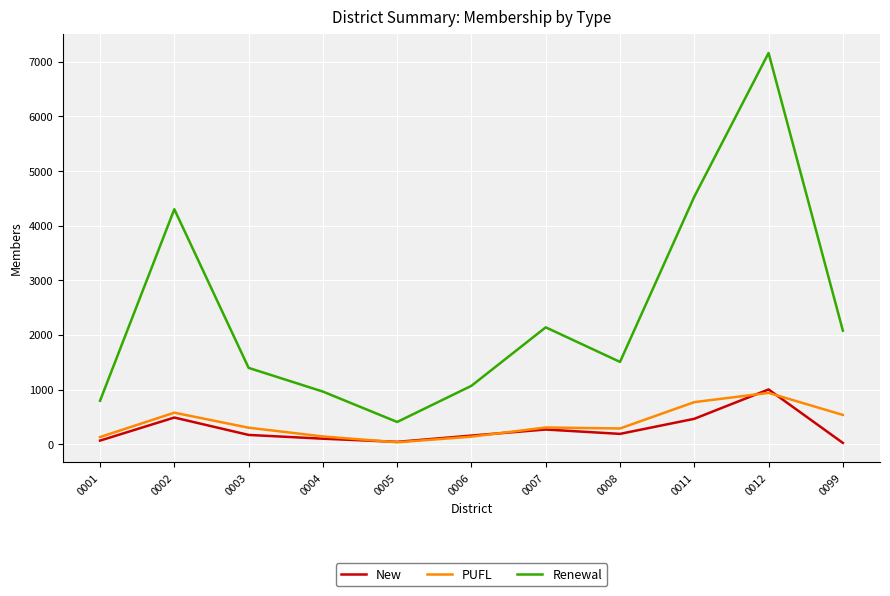

Between 0003 and 0011, which series saw the biggest shift?

Renewal